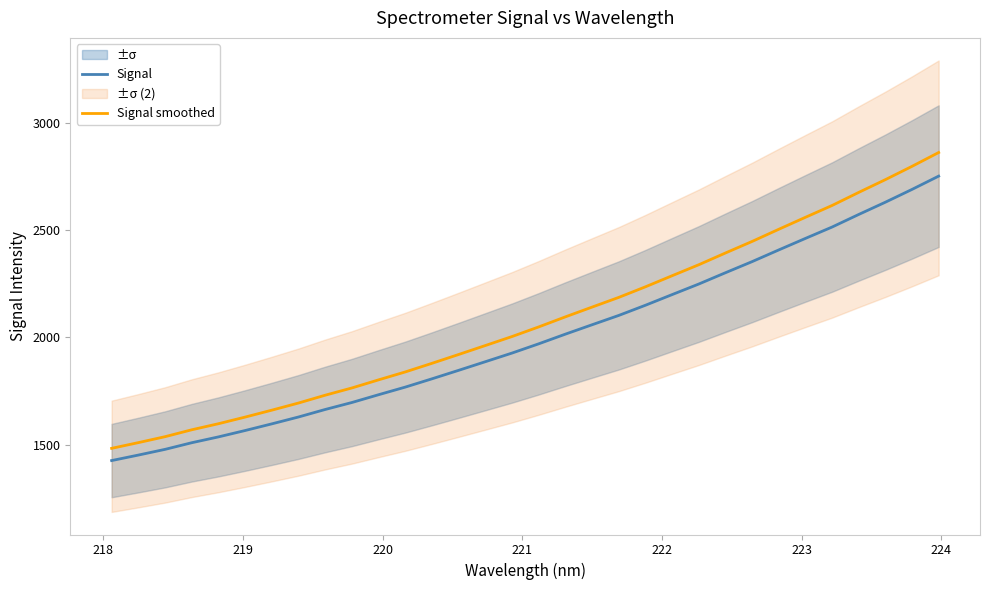

True or false: Signal smoothed and Signal intersect in this chart.

False